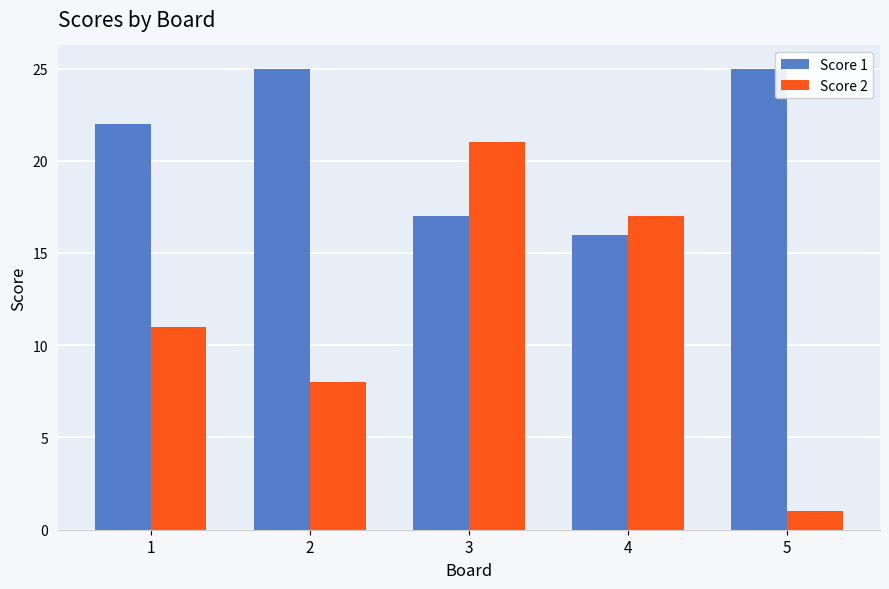

Which series has the largest range (max minus min)?

Score 2